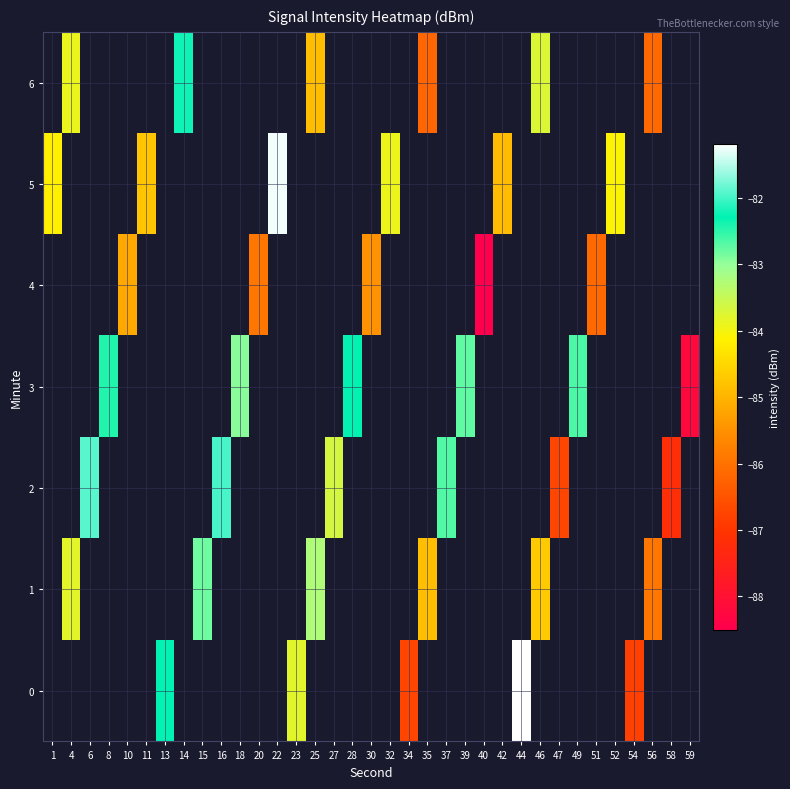

Rank the series by their maximum value, from highest to lowest.

0, 1, 2, 3, 4, 5, 6